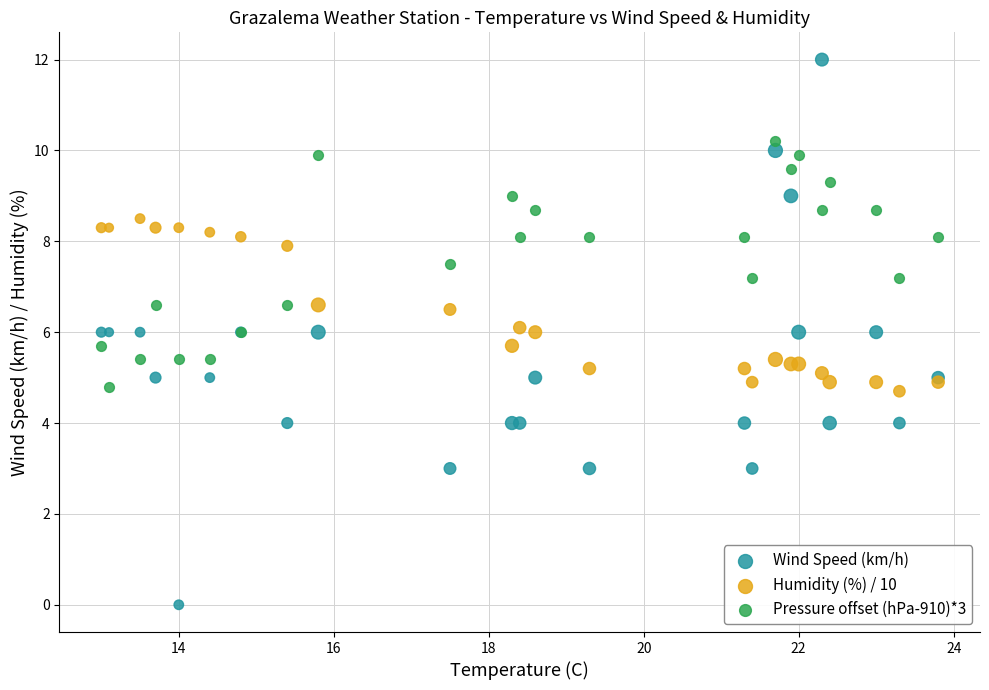

What is the X range (max minus min) for the scatter plot?

10.8